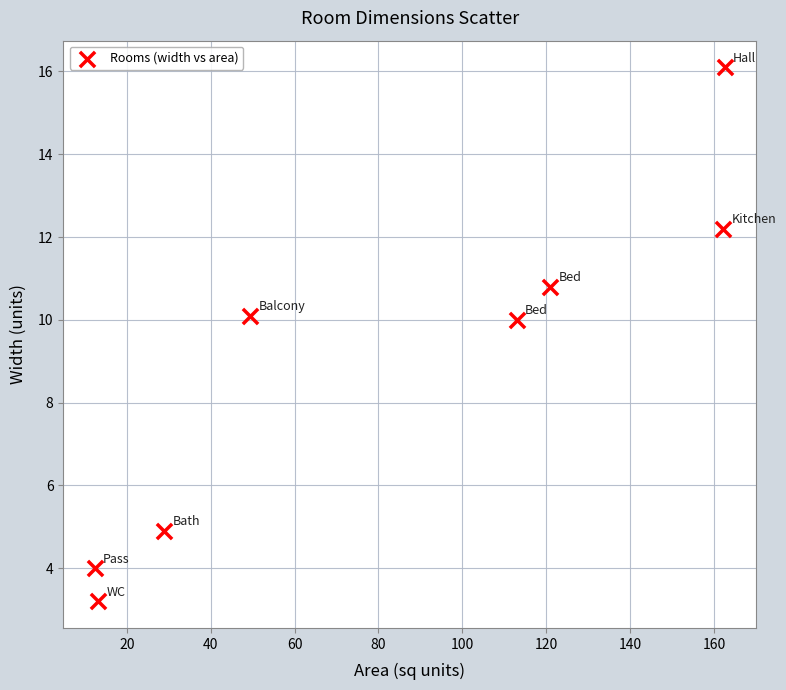

What is the range of Y values (max minus min)?

12.9